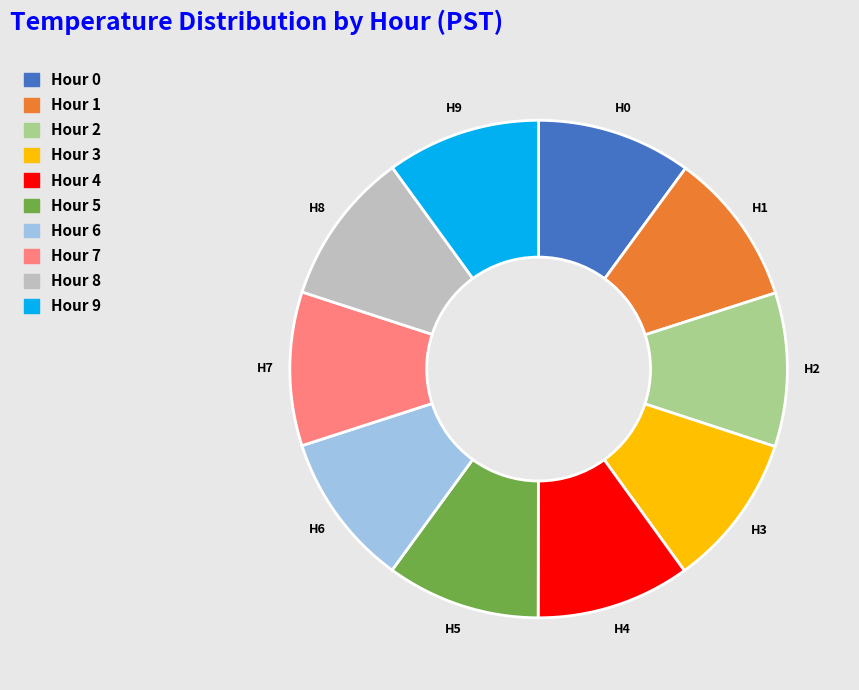

Is the sum of Hour 6 and Hour 8 greater than half?

No